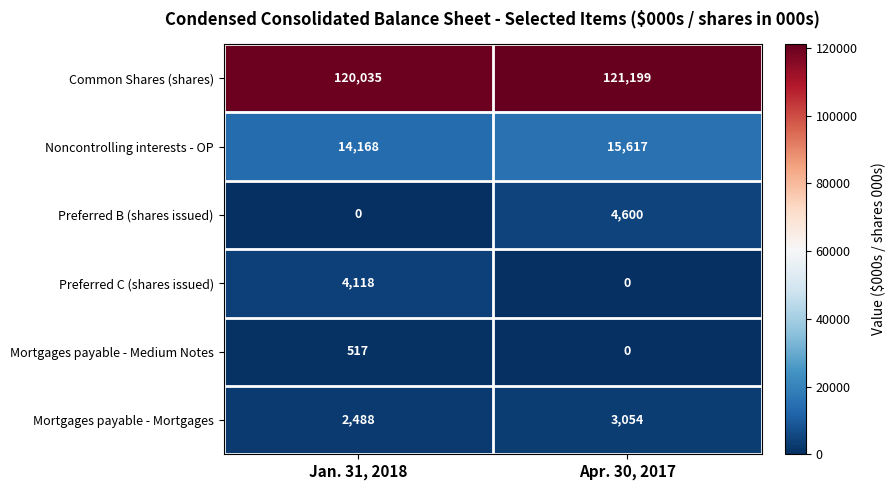

Is it true that Noncontrolling interests - OP equals 19996 at Jan. 31, 2018?

False